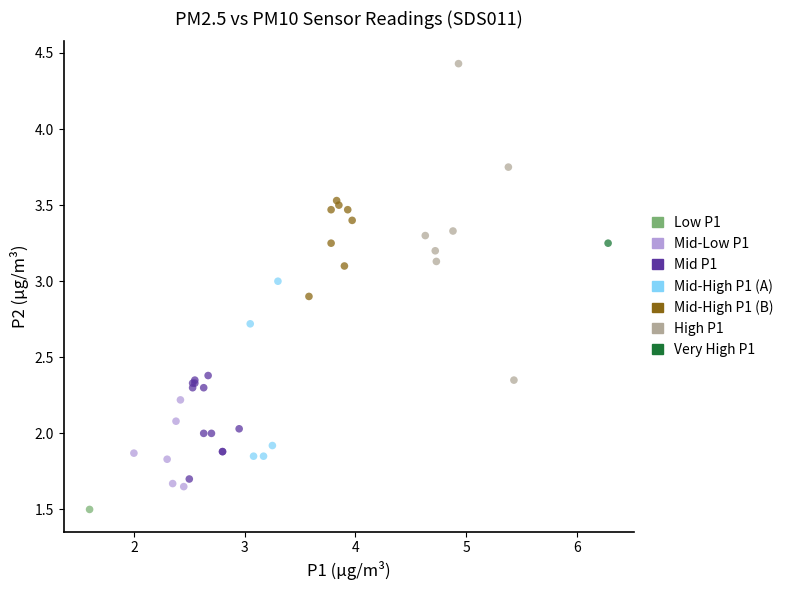

What are all the series names shown in the legend?

Low P1, Mid-Low P1, Mid P1, Mid-High P1 (A), Mid-High P1 (B), High P1, Very High P1